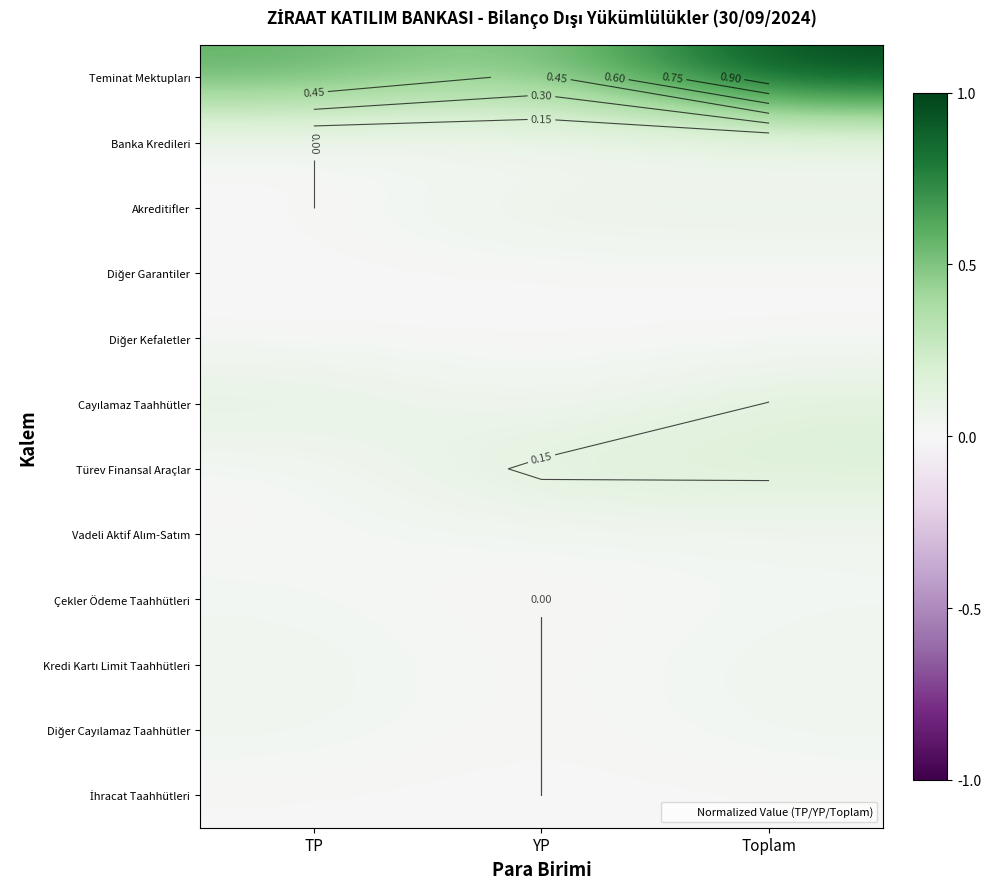

How many distinct data groups are displayed?

12